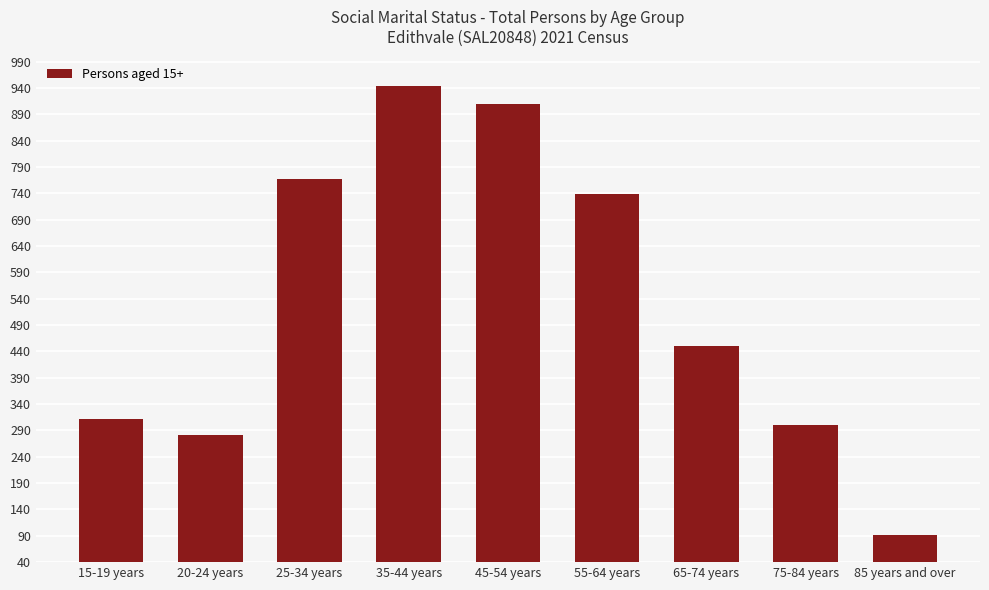

What is the smallest value displayed?

92